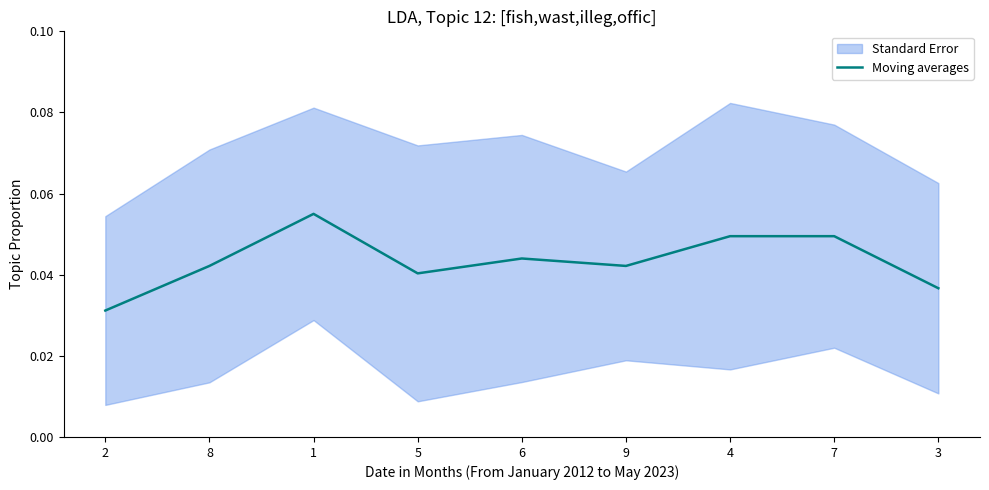

Does the chart have visible grid lines?

No